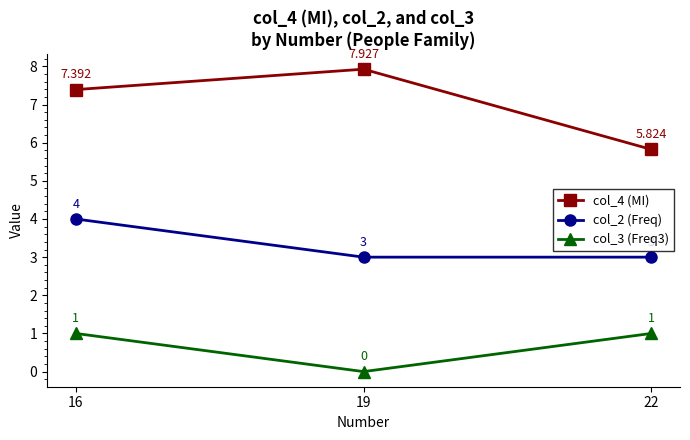

The value of col_2 (Freq) at 19 is 1.8. True or false?

False